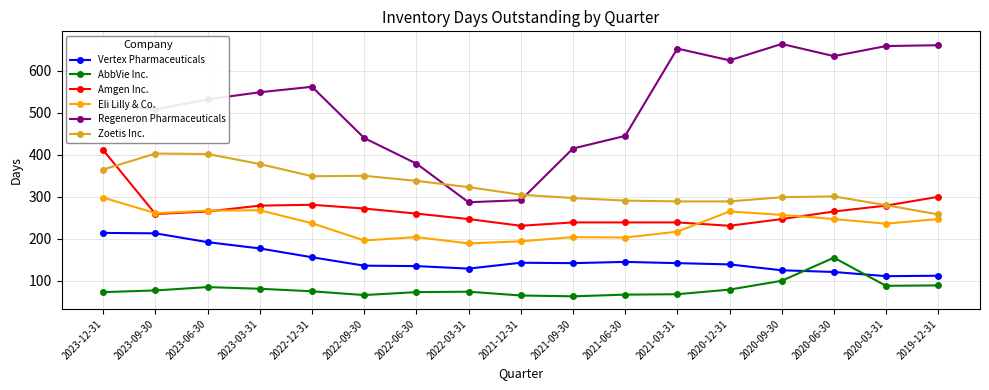

What are all the series names shown in the legend?

Vertex Pharmaceuticals, AbbVie Inc., Amgen Inc., Eli Lilly & Co., Regeneron Pharmaceuticals, Zoetis Inc.